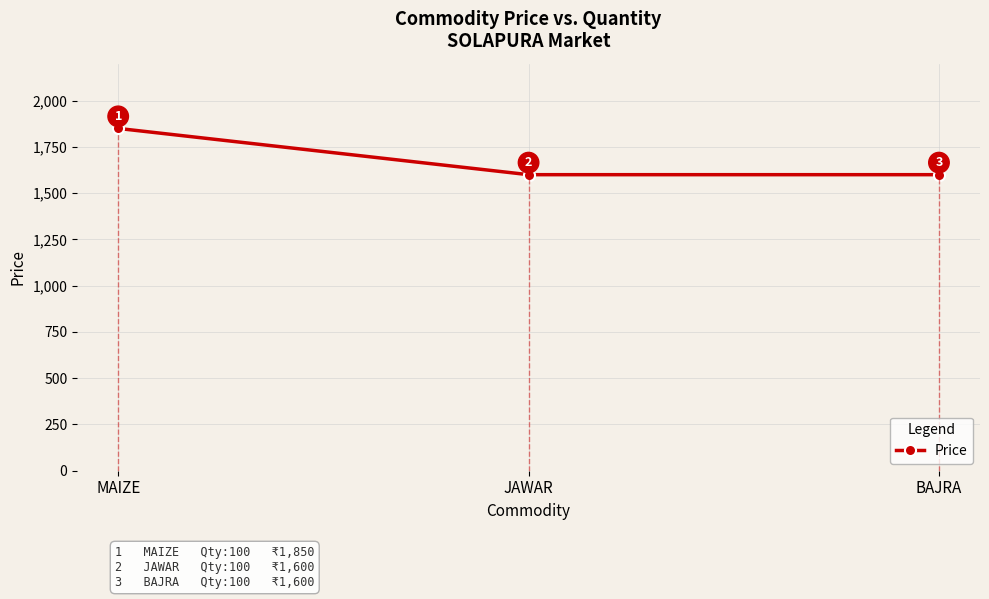

The value at MAIZE is 1850. True or false?

True